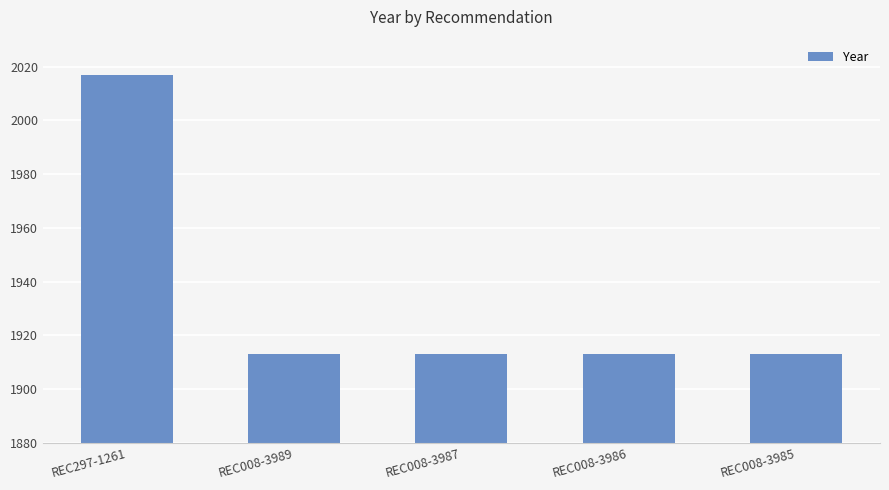

True or false: the data shows 766 at REC008-3986.

False